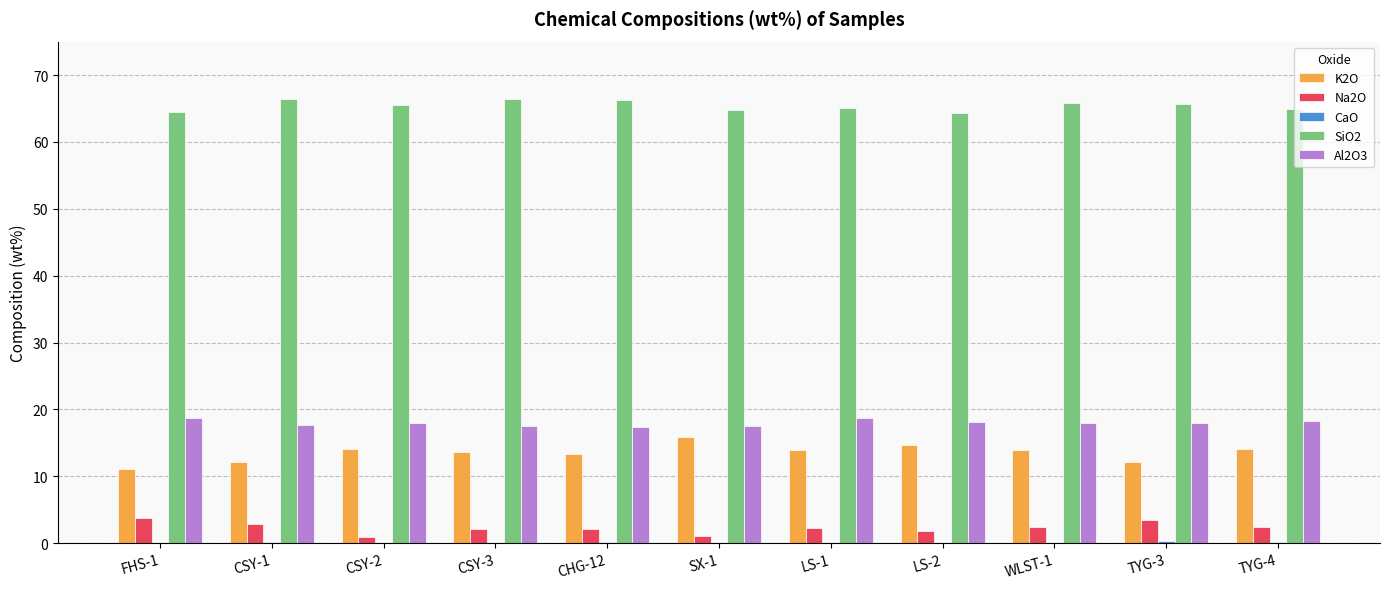

What is the greatest value displayed?

66.4